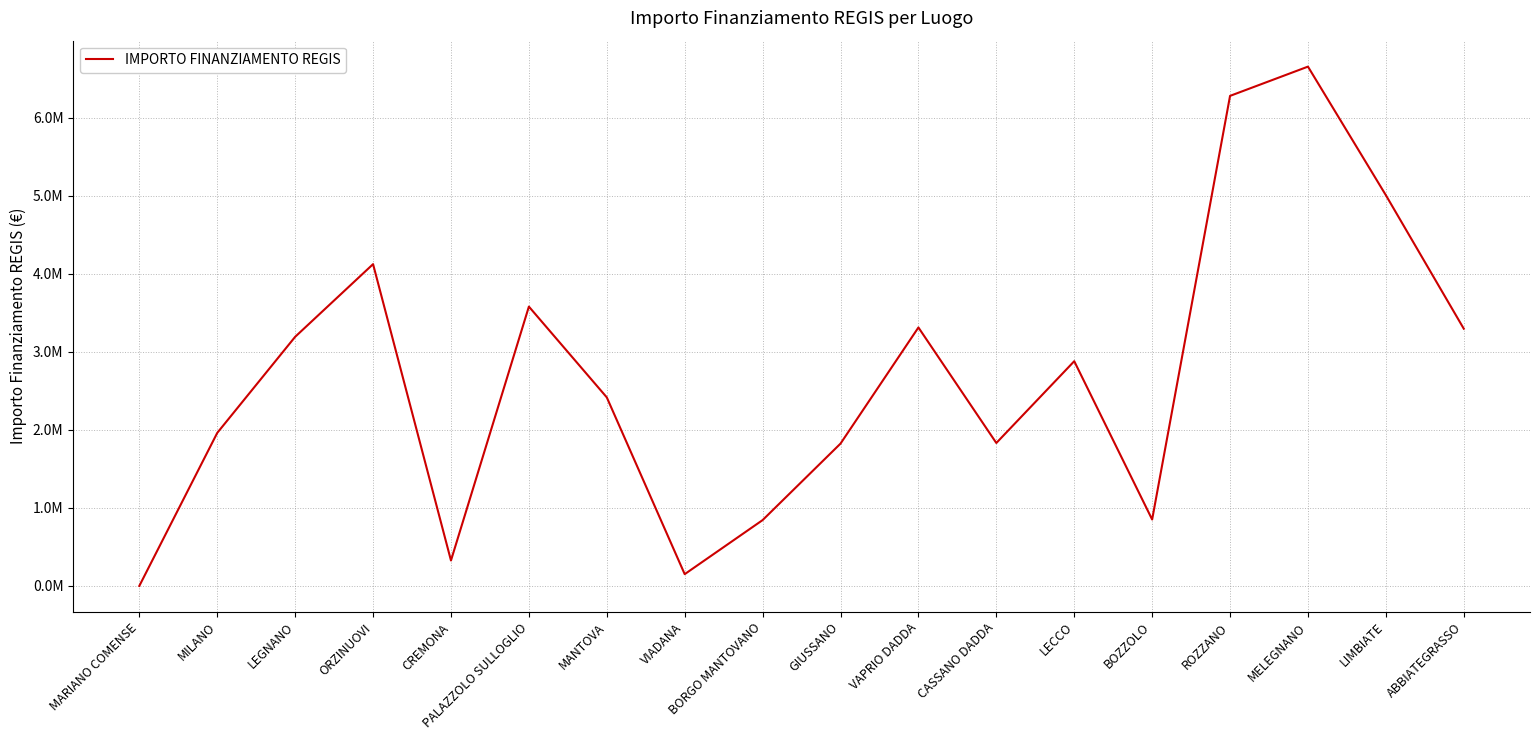

Does the chart display data point markers on the line(s)?

No